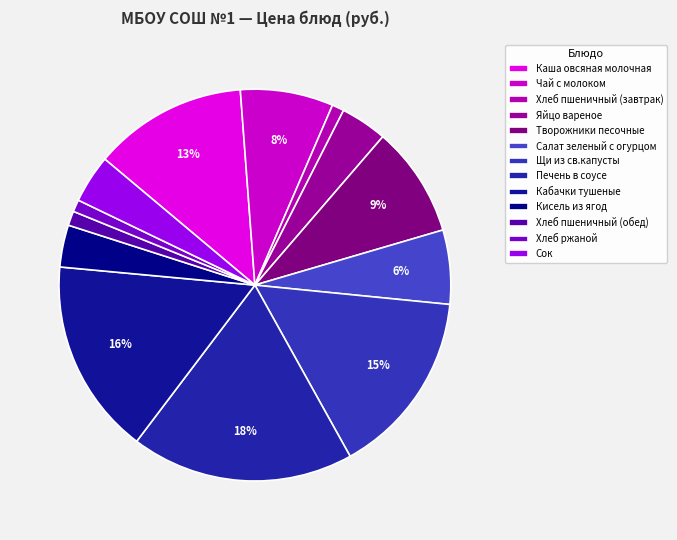

Is it true that Кисель из ягод is 1% of the pie?

False